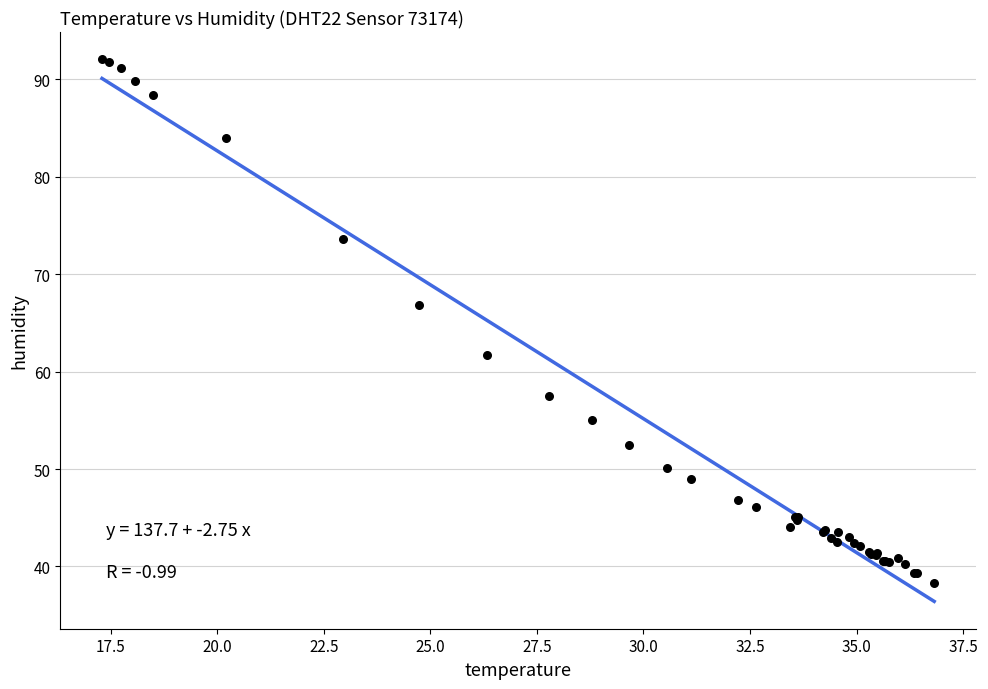

What Y value in the scatter plot is closest to 65?

66.8